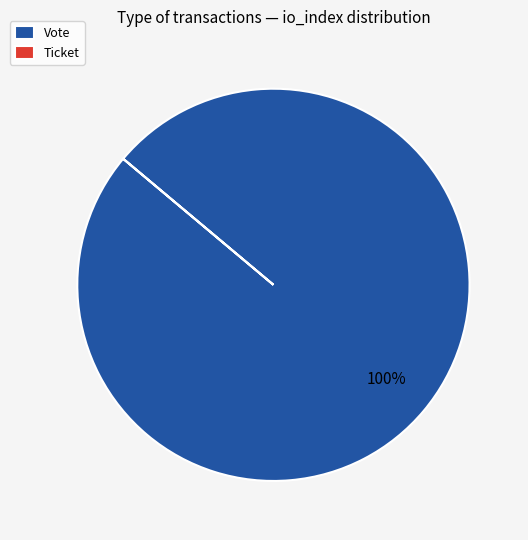

To the nearest percent, what is the difference between the largest and smallest slice percentages?

100%